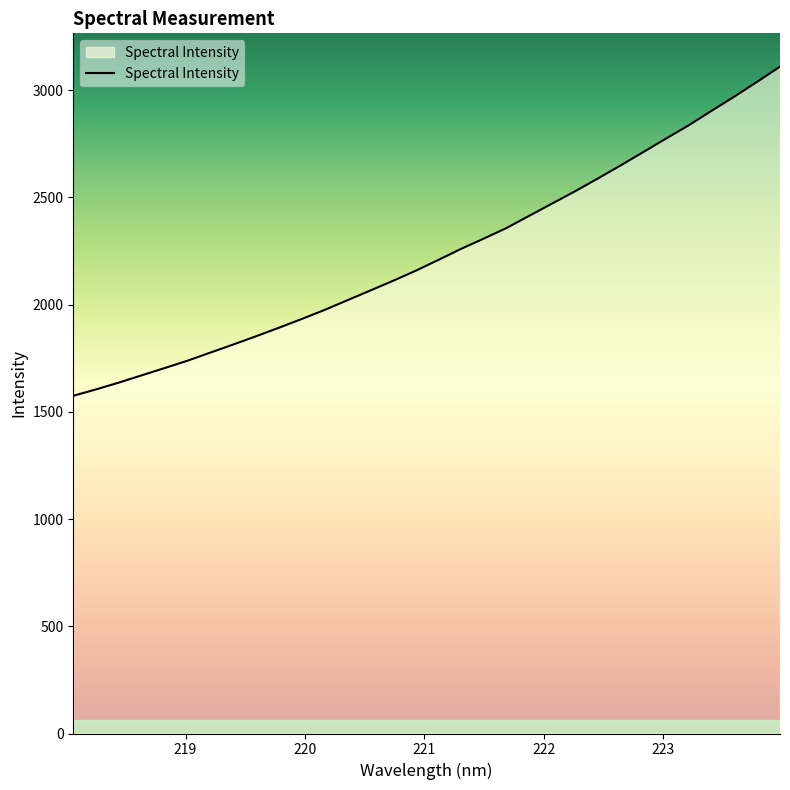

What is the minimum value shown in the chart?

1575.1